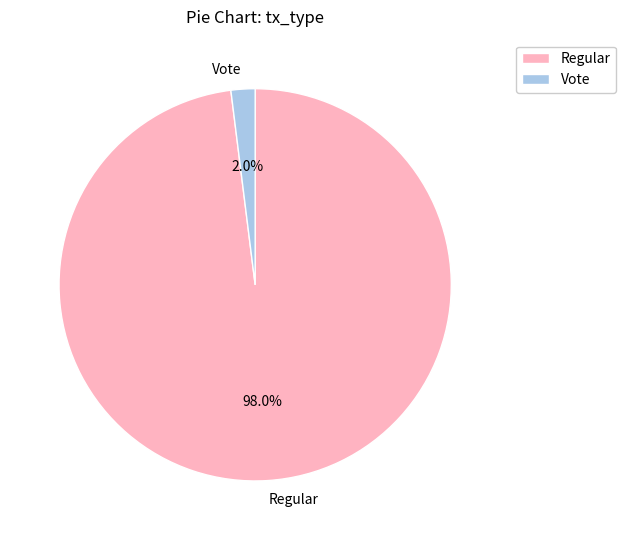

How many slices are in this pie chart?

2